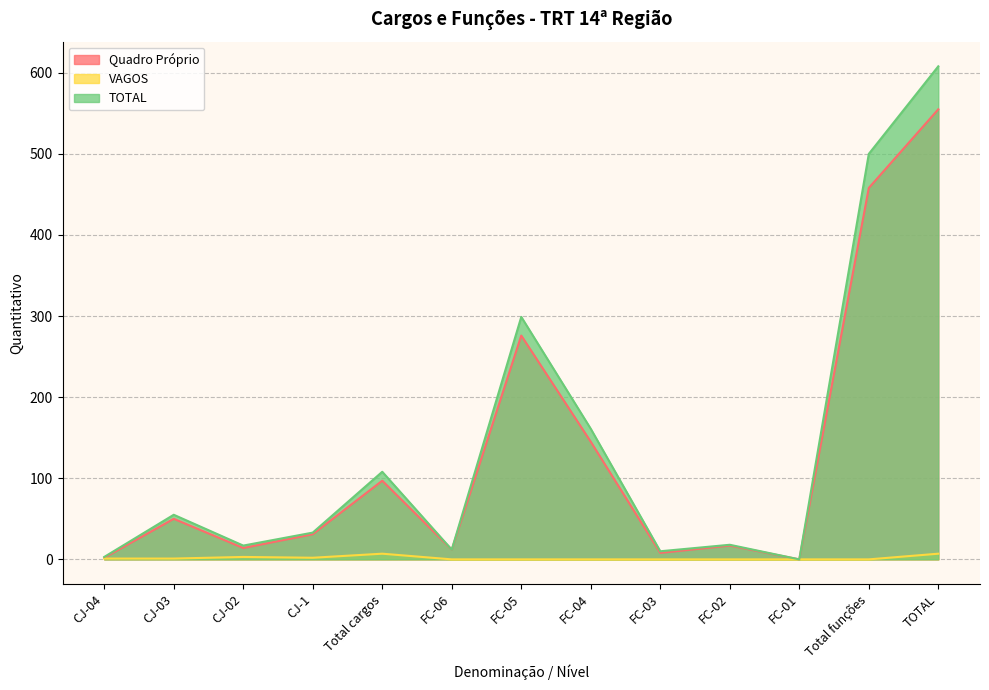

What is the label of the 7th point from the right?

FC-05